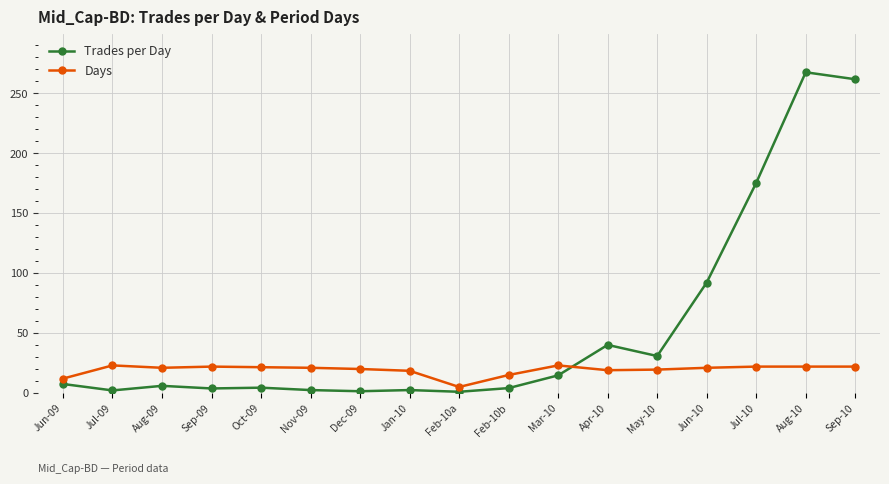

The Trades per Day series shows 30.8 at May-10. True or false?

True